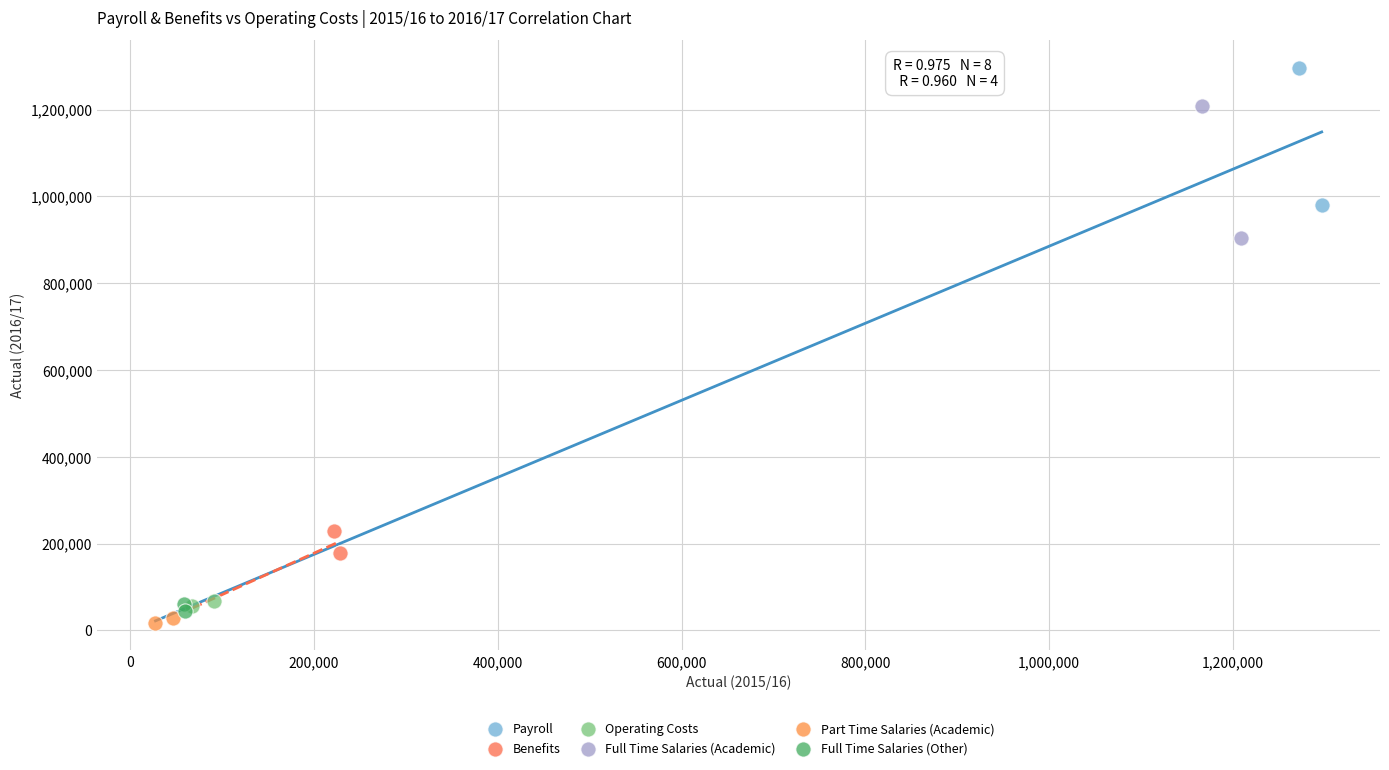

Which series has the widest spread of Y values?

Payroll